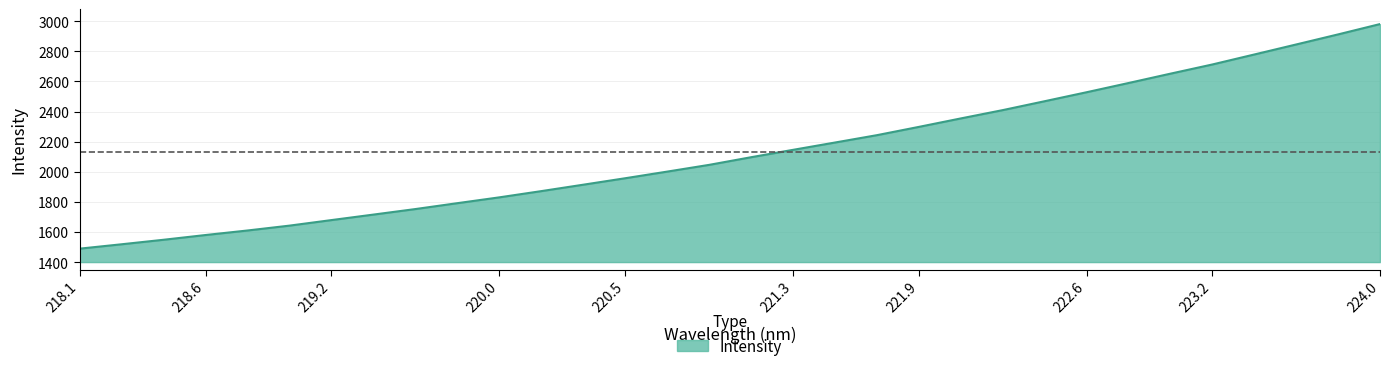

What is the greatest value displayed?

2981.3